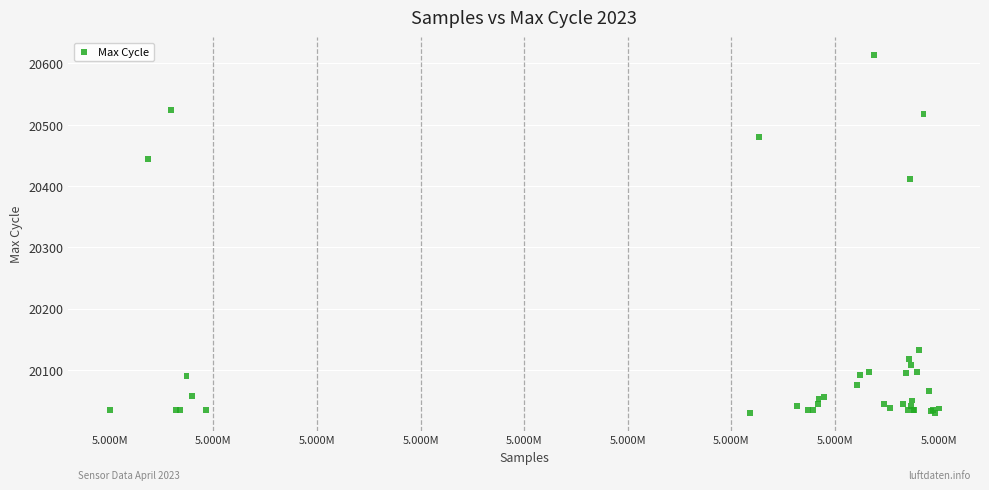

What Y value in the scatter plot is closest to 20322?

20412